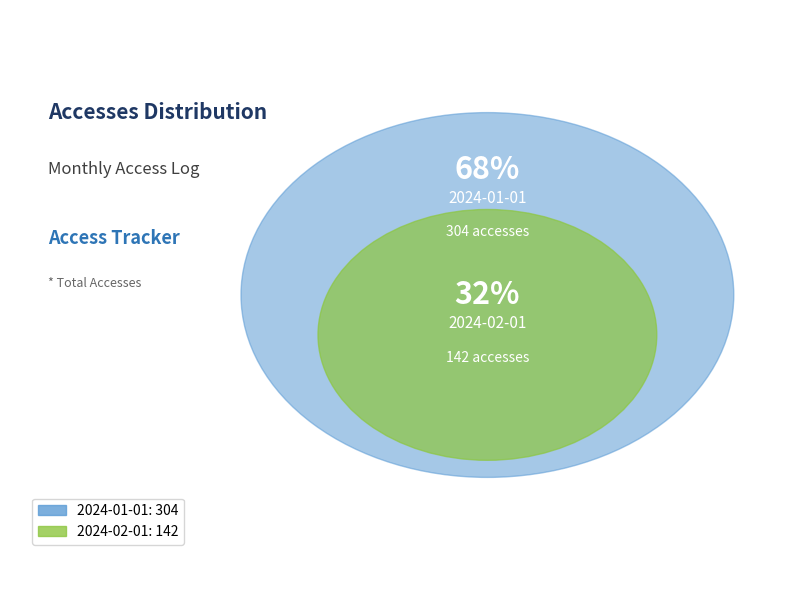

Combined, what portion of the pie is 2024-01-01 and 2024-02-01?

100.0%